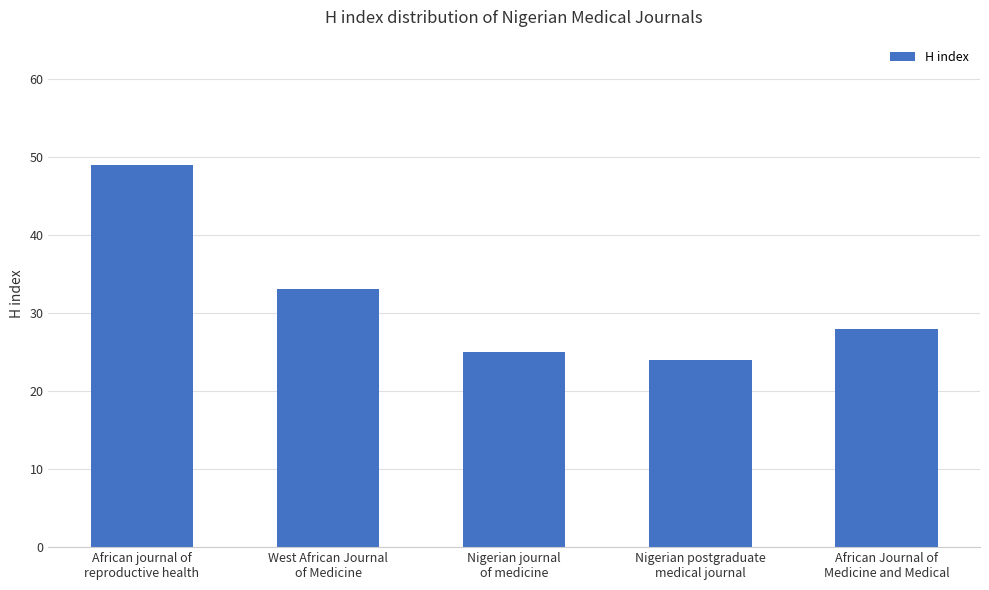

The value at Nigerian journal
of medicine is 25. True or false?

True